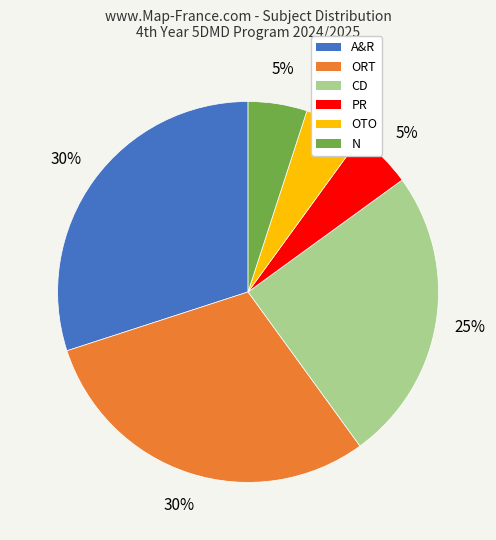

Approximately how many times larger is the value at CD compared to PR?

5.0